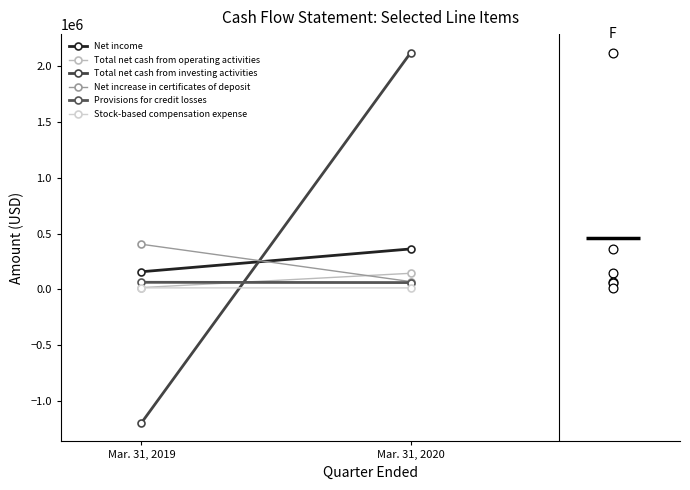

Which series contains the lowest Y value?

Total net cash from investing activities